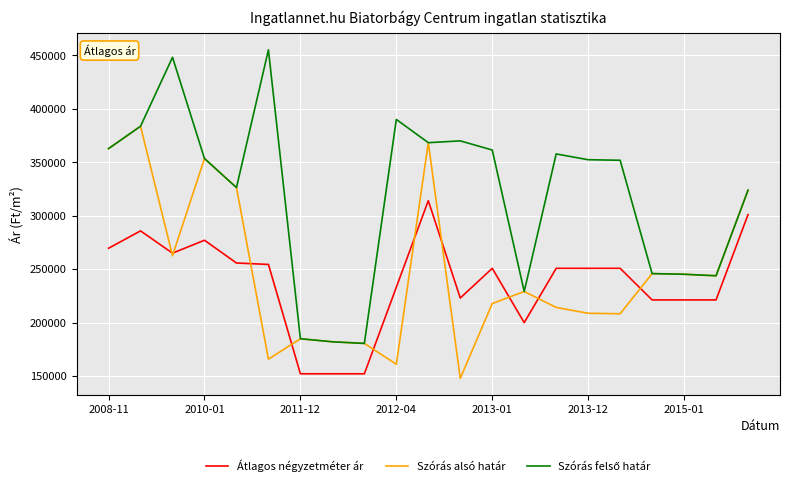

Reading right to left, what are all the values shown in this chart?

Átlagos négyzetméter ár: 301084	221250	221250	221250	250793	250793	250793	200000	250793	223015	314102	233103	152105	152105	152105	254445	255787	277085	264998	285842	269594
Szórás alsó határ: 323923	243843	245248	245864	208269	208764	214188	229097	217847	147830	368381	161027	180543	182057	184908	165783	326372	353547	262623	383753	362820
Szórás felső határ: 323923	243843	245248	245864	351933	352428	357852	229097	361511	370062	368381	390125	180543	182057	184908	455243	326372	353547	448269	383753	362820